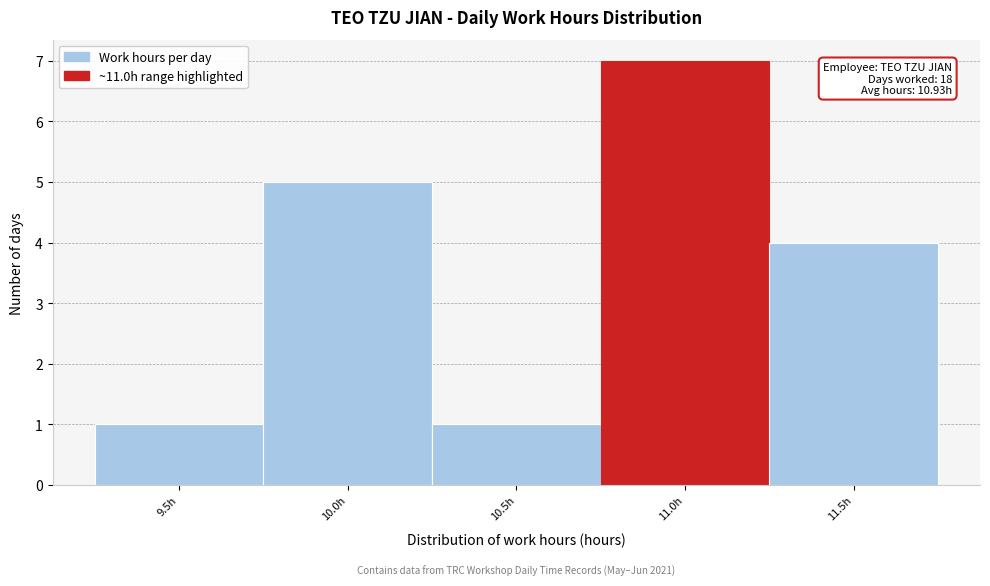

Reading right to left, list all the values displayed in this chart.

4	7	1	5	1